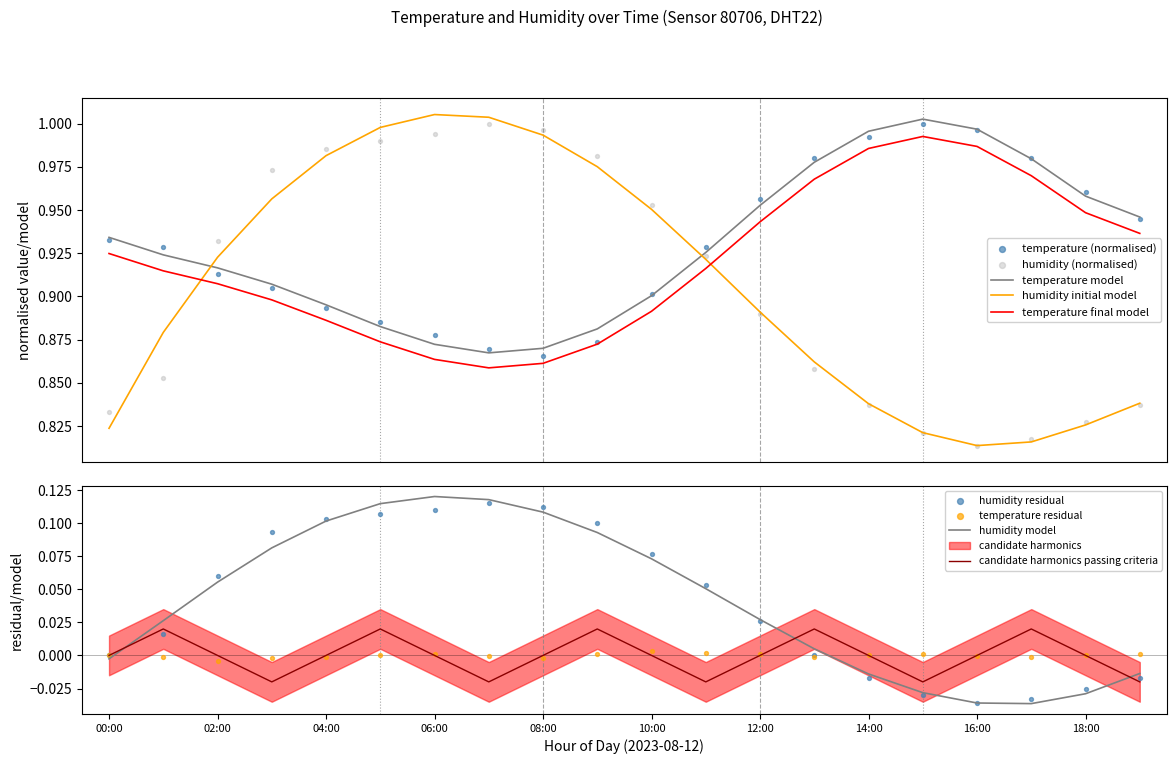

Which series contains the lowest Y value?

humidity